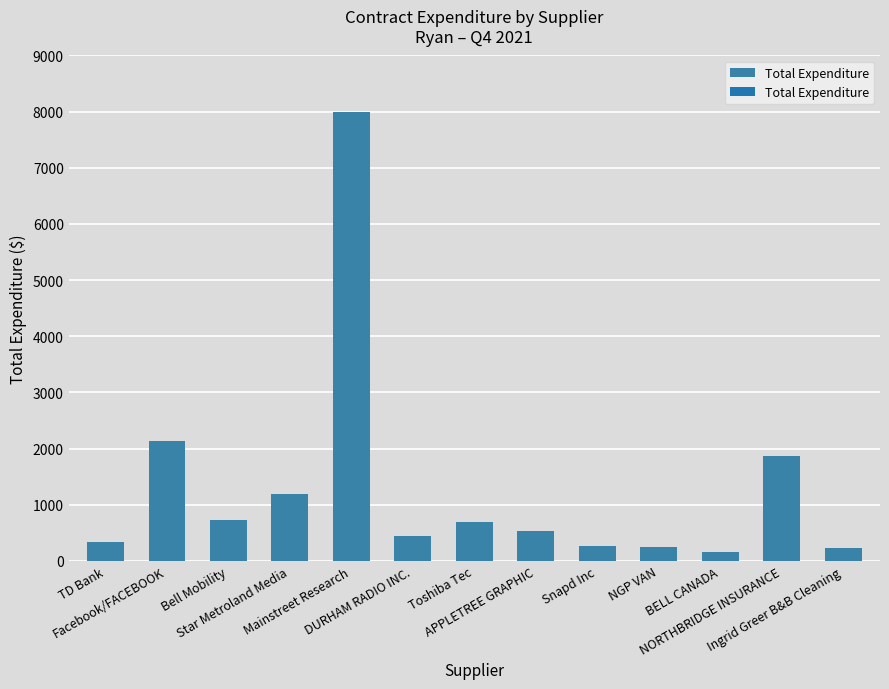

What is the label of the 7th bar from the left?

Toshiba Tec